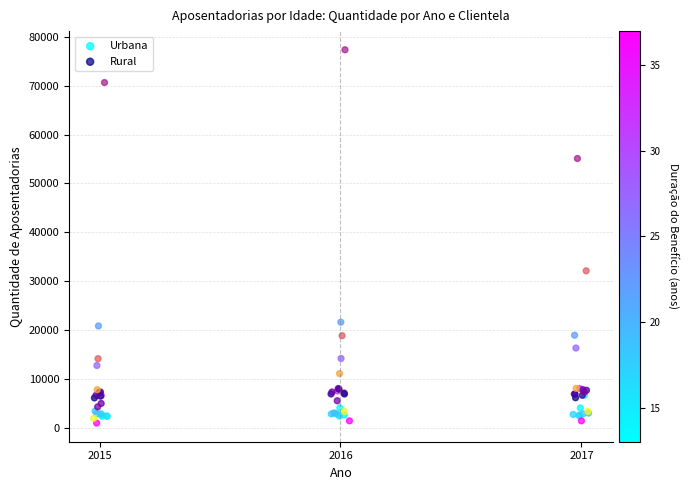

Which series has the largest Y range (max minus min)?

Rural